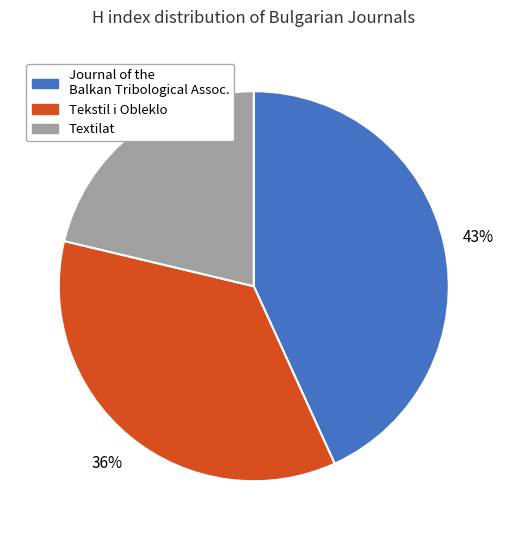

To the nearest percent, what is the average slice percentage?

33%